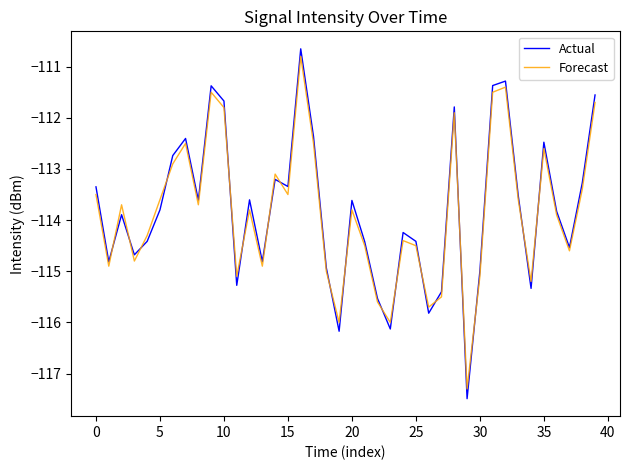

What is the smallest value displayed?

-117.5